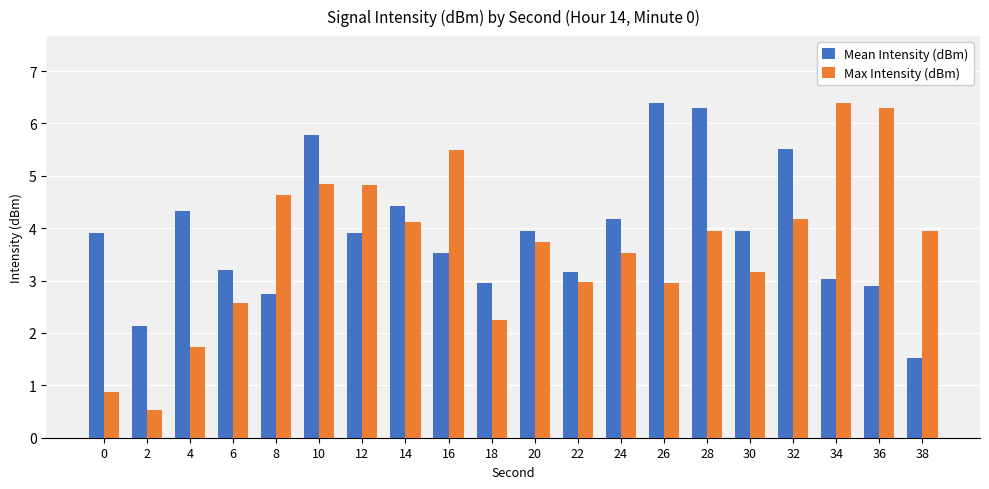

What is the minimum value shown in the chart?

0.5